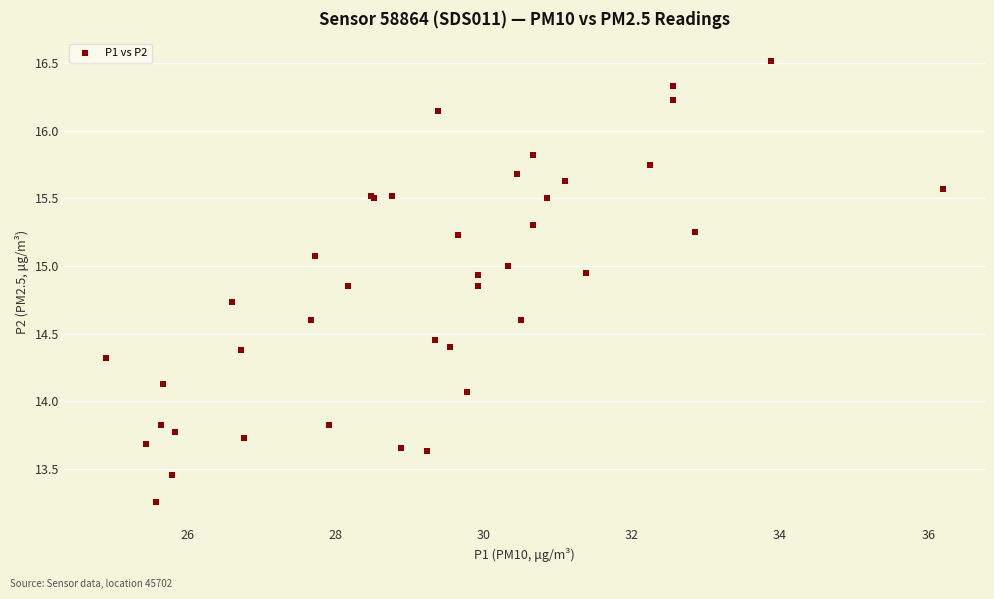

What Y value in the scatter plot is closest to 14?

14.1